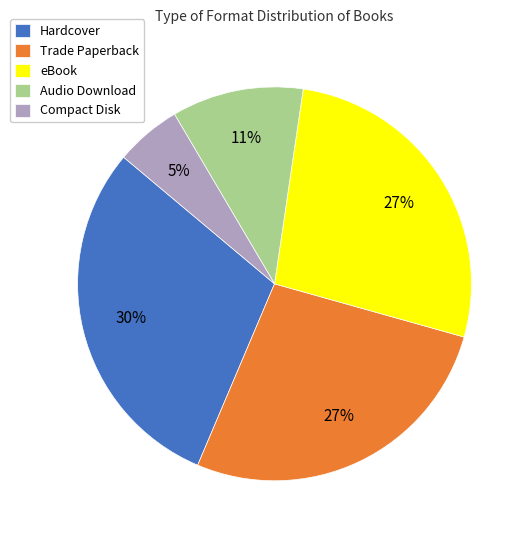

To the nearest percent, what is the average slice percentage?

20%